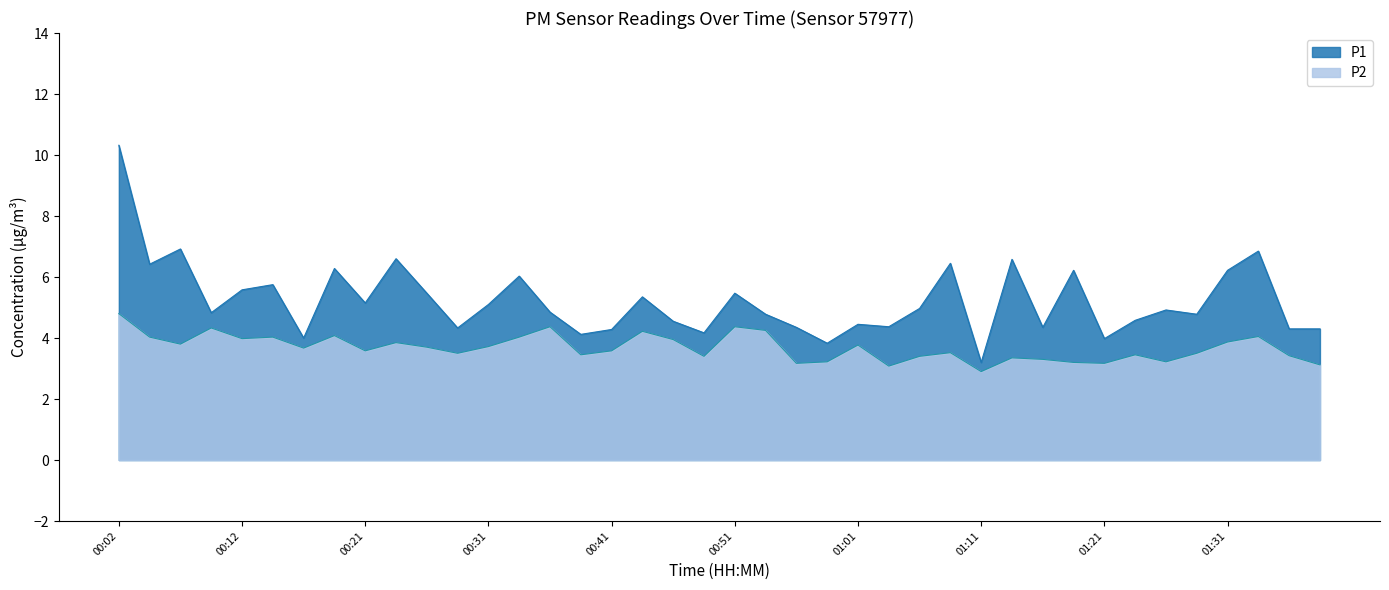

Which category has the highest value across all series?

00:02